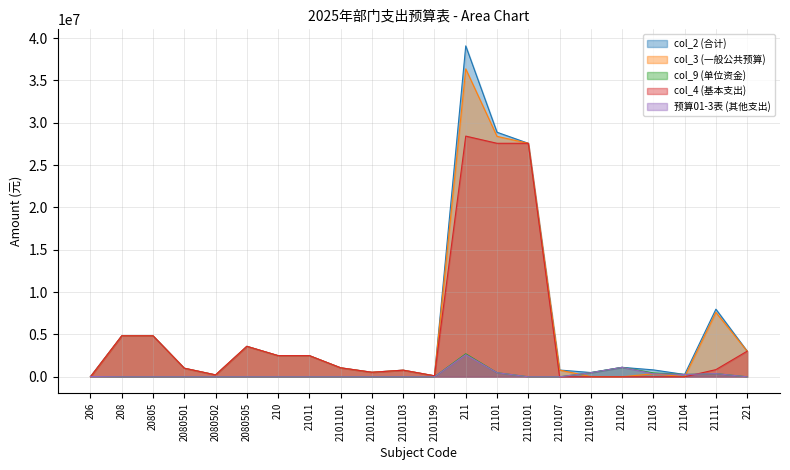

Is it true that col_4 (基本支出) equals 225481.8 at 2080502?

True